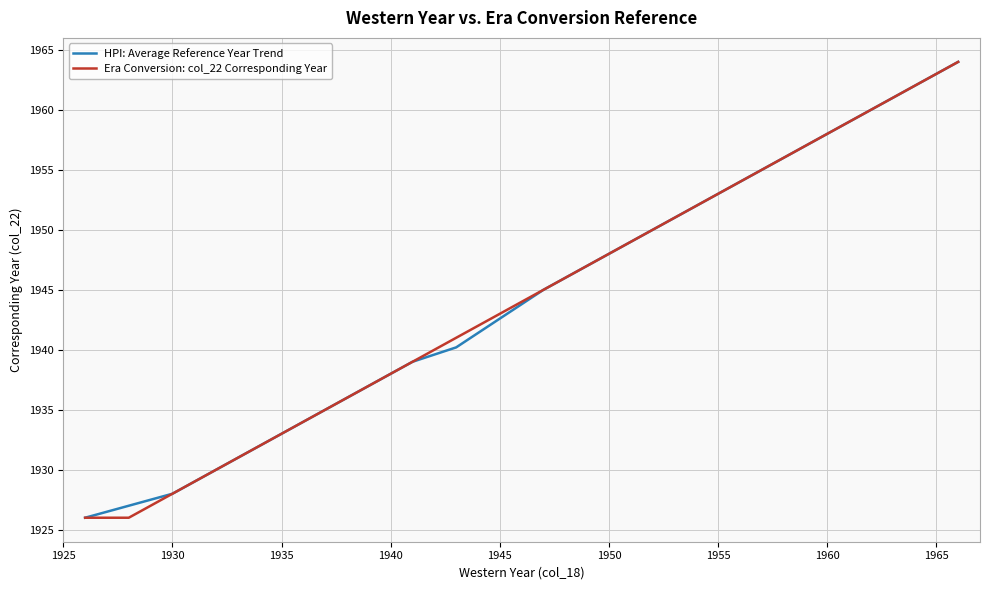

What is the minimum value for HPI: Average Reference Year Trend?

1926.0